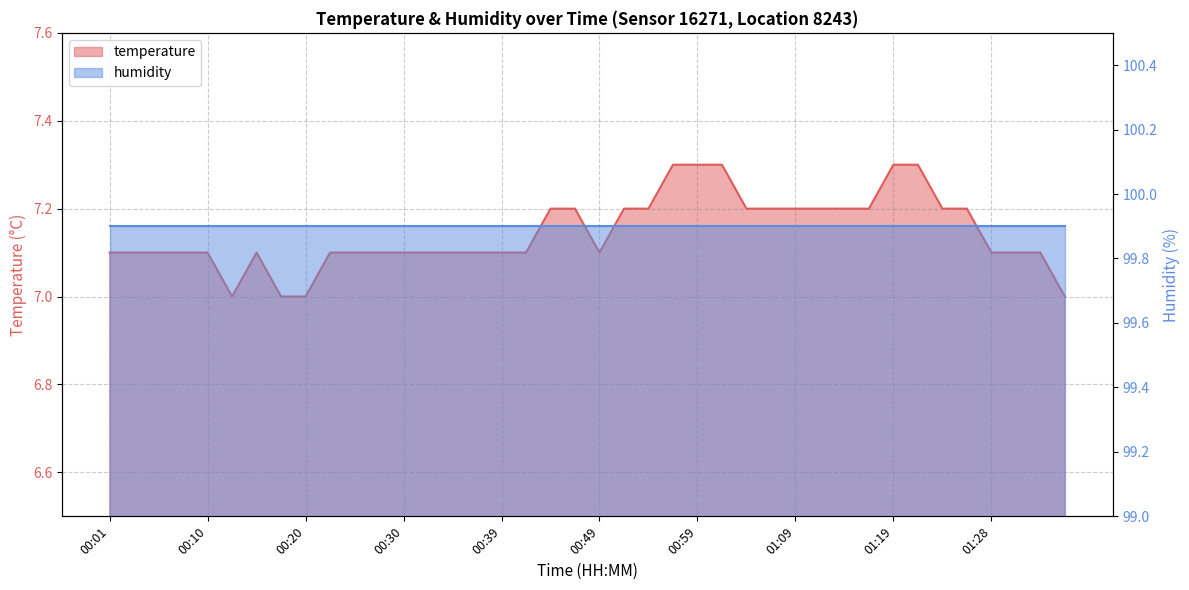

Is it true that the value at 00:15 is 7.1?

True